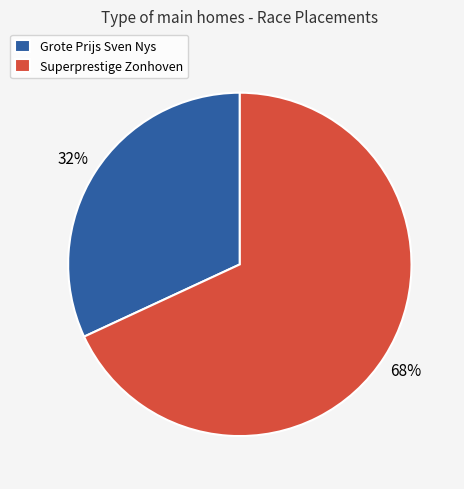

Do Superprestige Zonhoven and Grote Prijs Sven Nys together represent more than half of the pie?

Yes